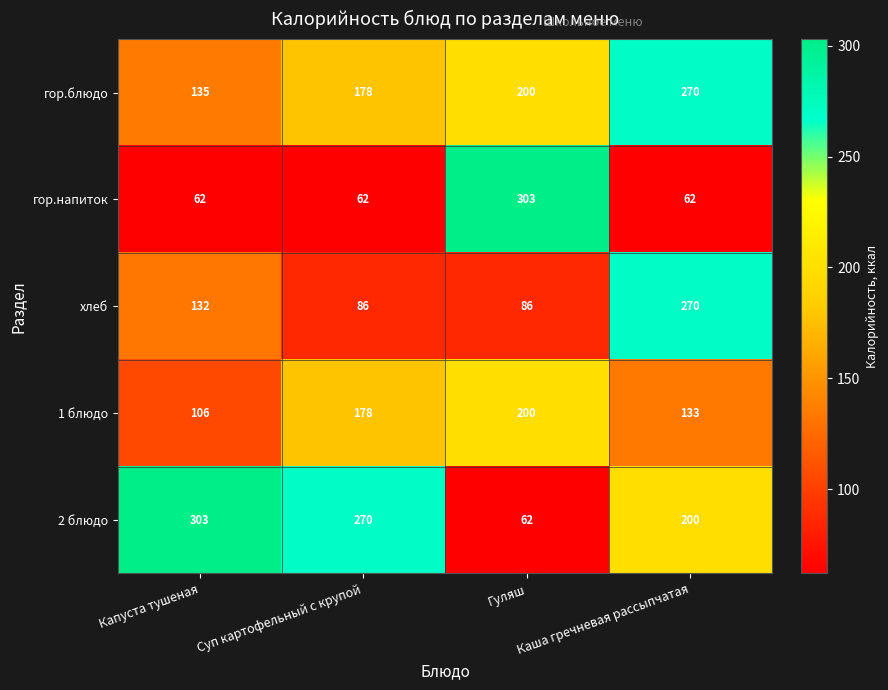

Where is гор.блюдо nearest to the value 202?

Гуляш